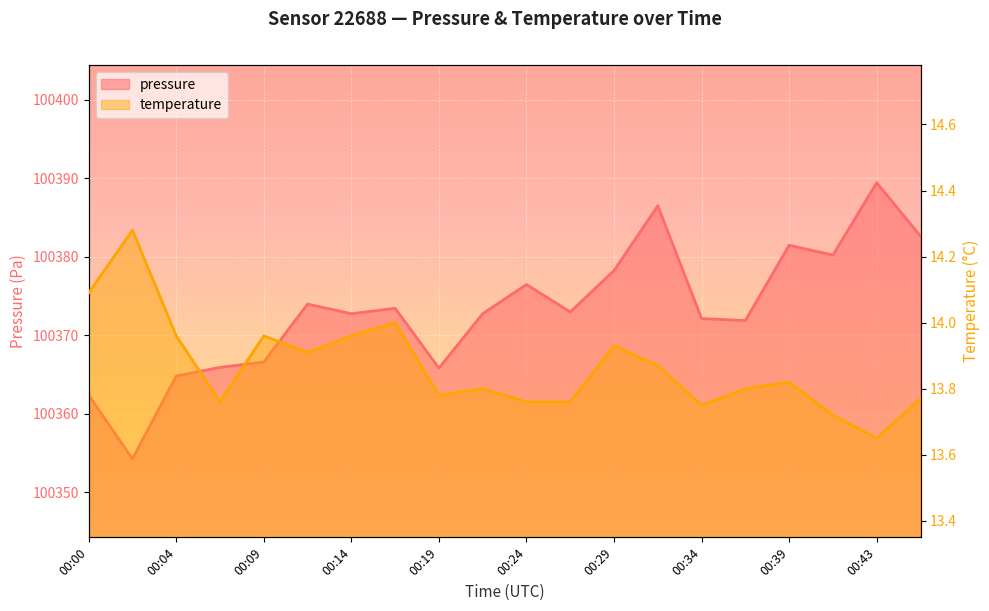

How many lines are shown in the chart?

2